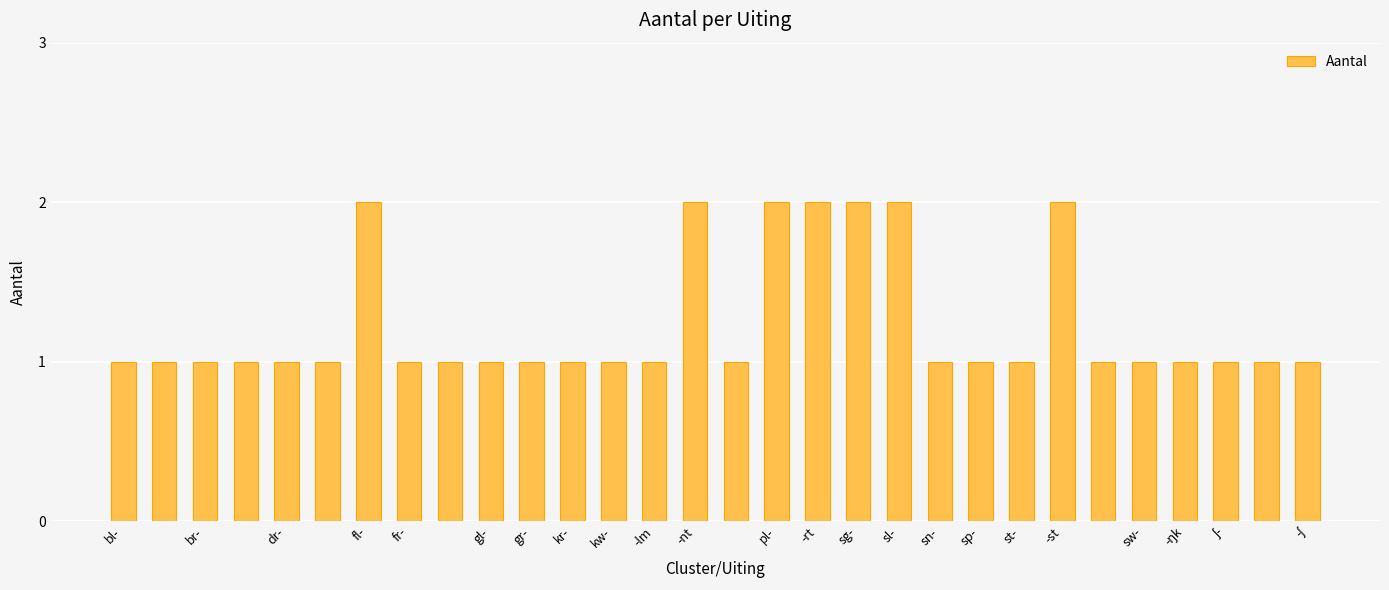

What is the value of the 19th bar from the left?

2